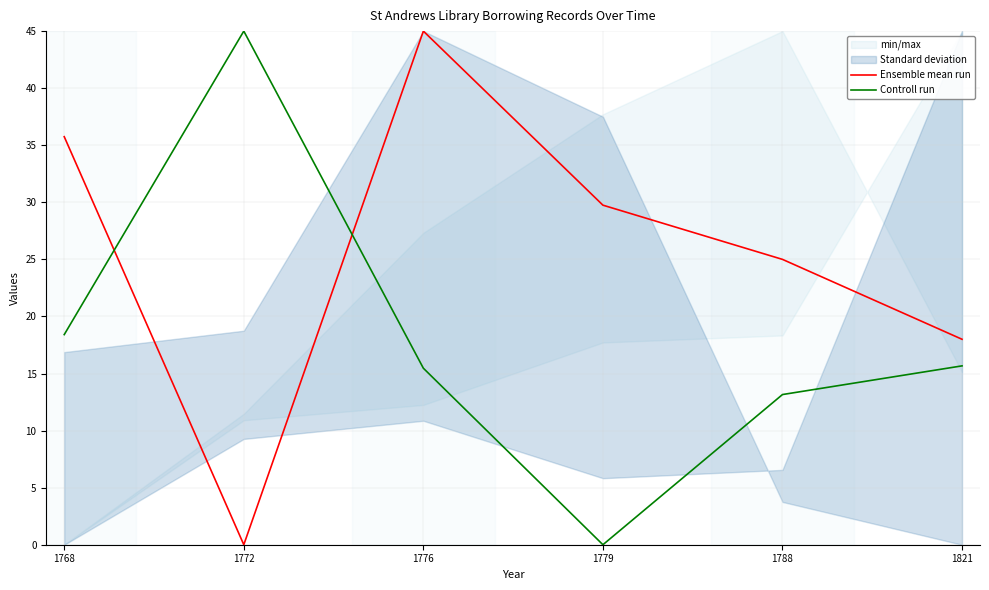

Is it true that Controll run equals 15.7 at 1821?

True